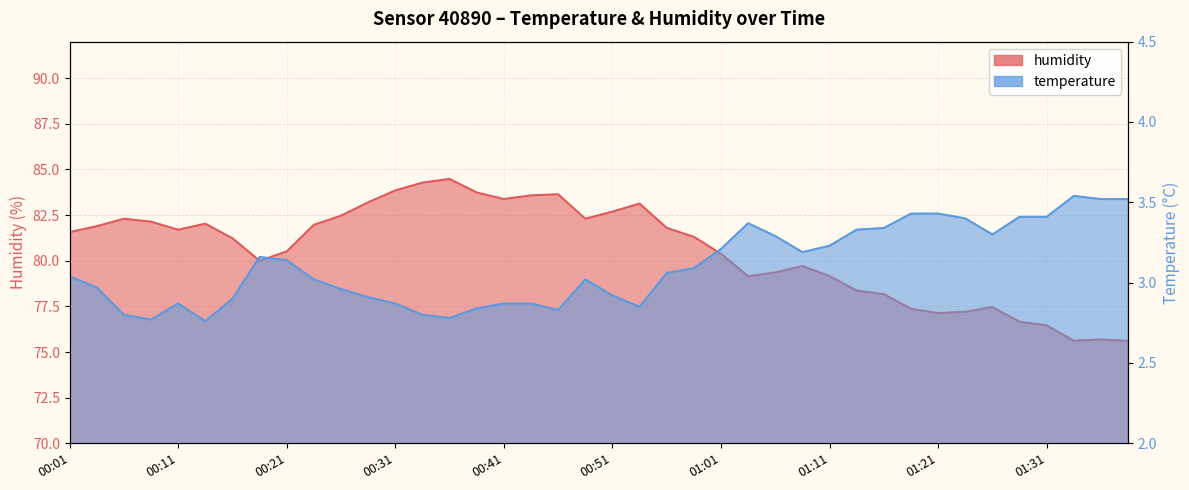

Which series has the largest total across all categories?

humidity